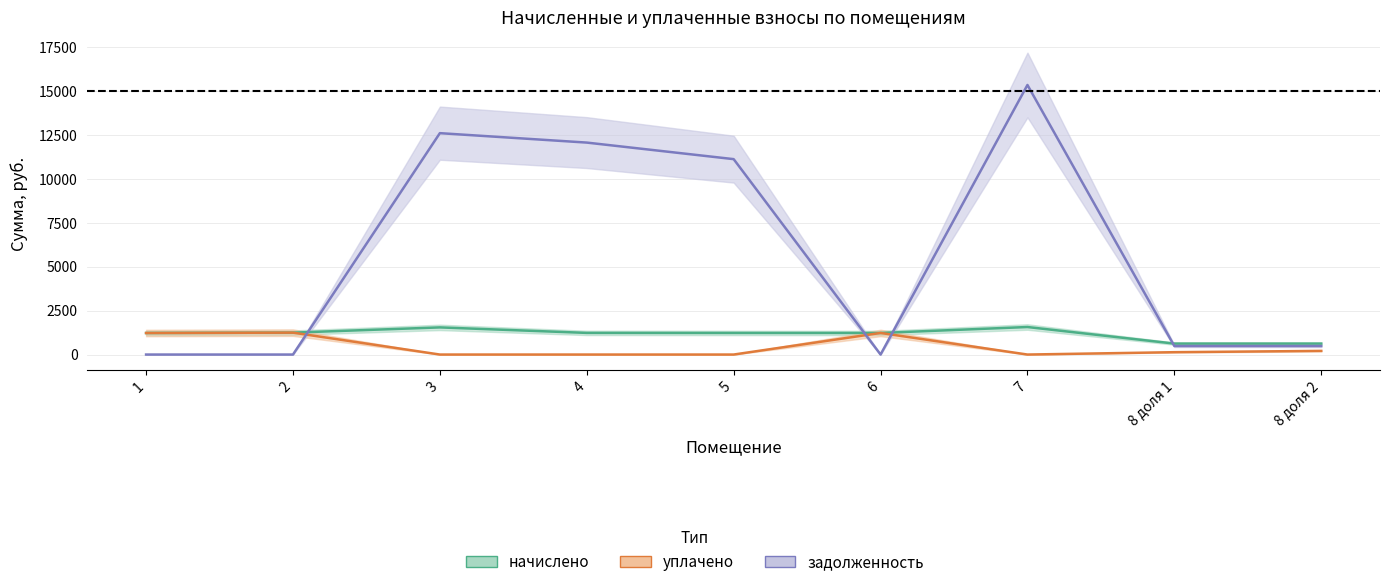

What position from the right is 4?

6